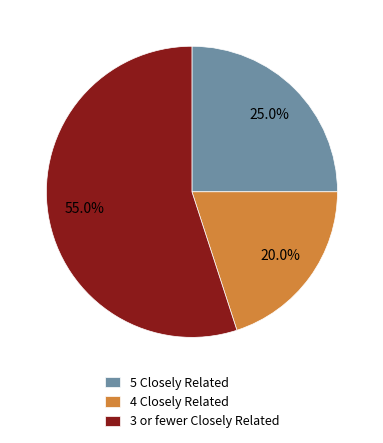

To the nearest percent, what is the difference between the largest and smallest slice percentages?

35%